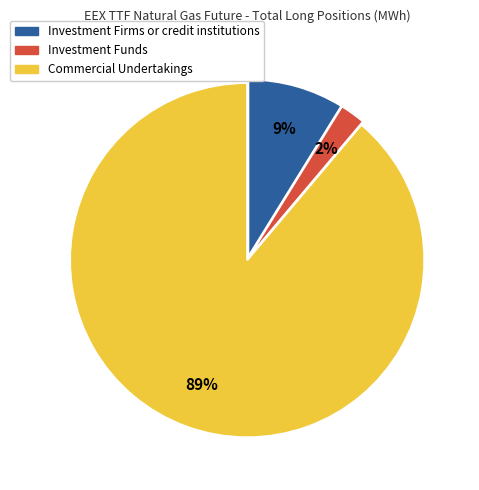

Which category has the biggest portion of the pie?

Commercial Undertakings